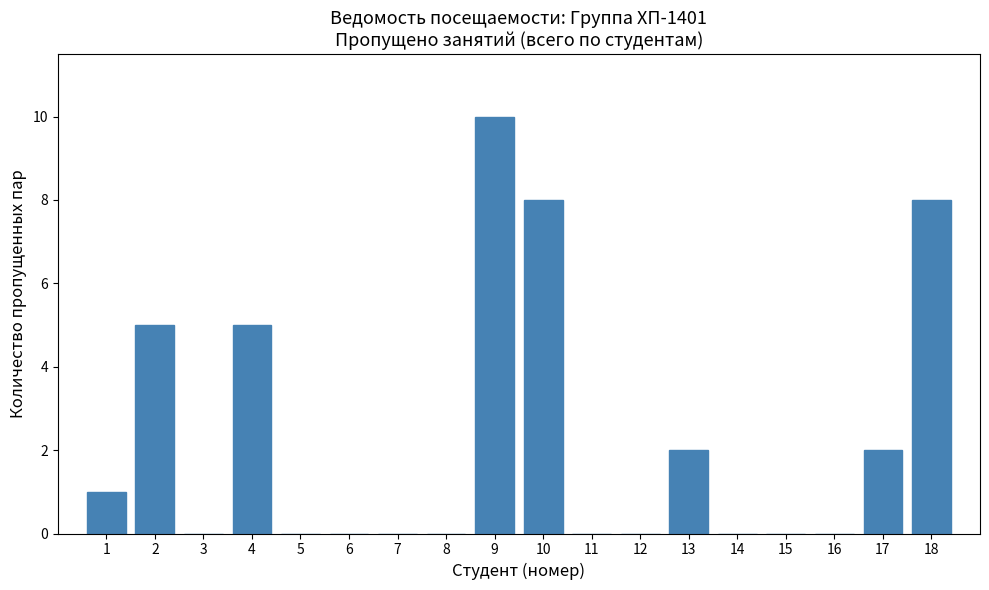

Reading left to right, what are all the values shown in this chart?

1=1	2=5	3=0	4=5	5=0	6=0	7=0	8=0	9=10	10=8	11=0	12=0	13=2	14=0	15=0	16=0	17=2	18=8